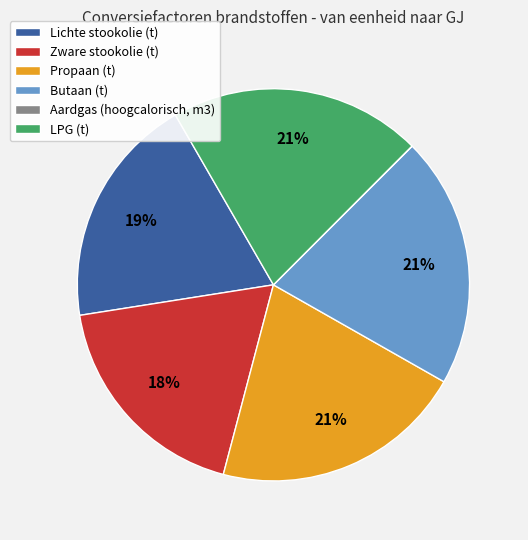

To the nearest percent, what percentage of the pie is Zware stookolie (t)?

18%